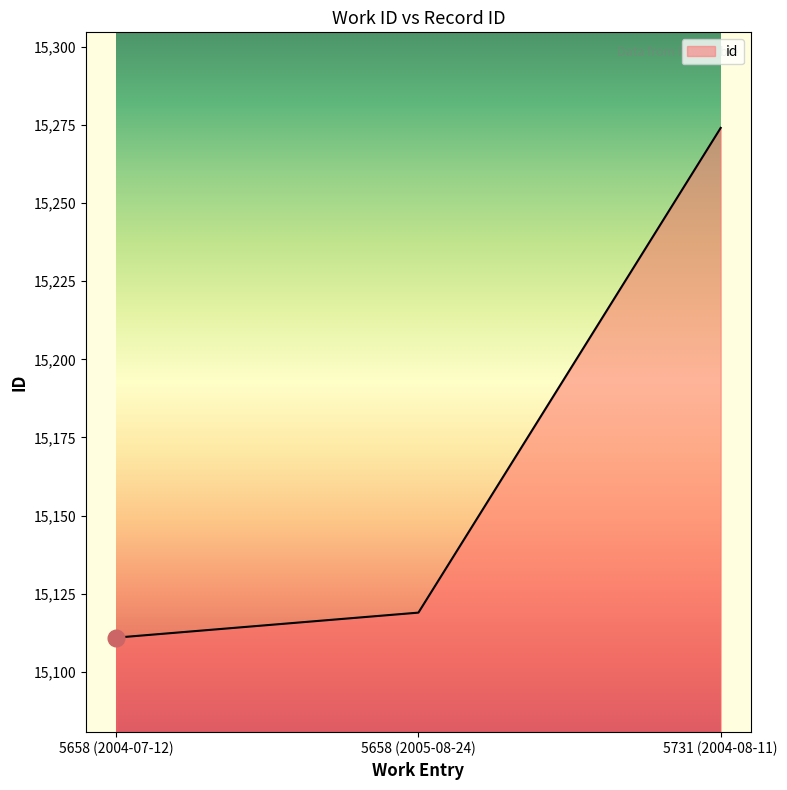

What is the average value?

15168